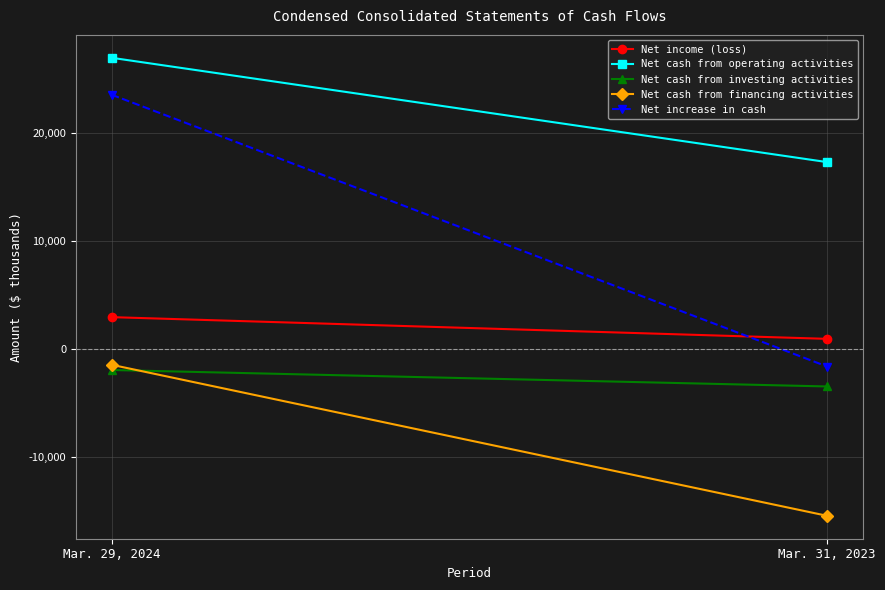

Count the number of data series in this chart.

5